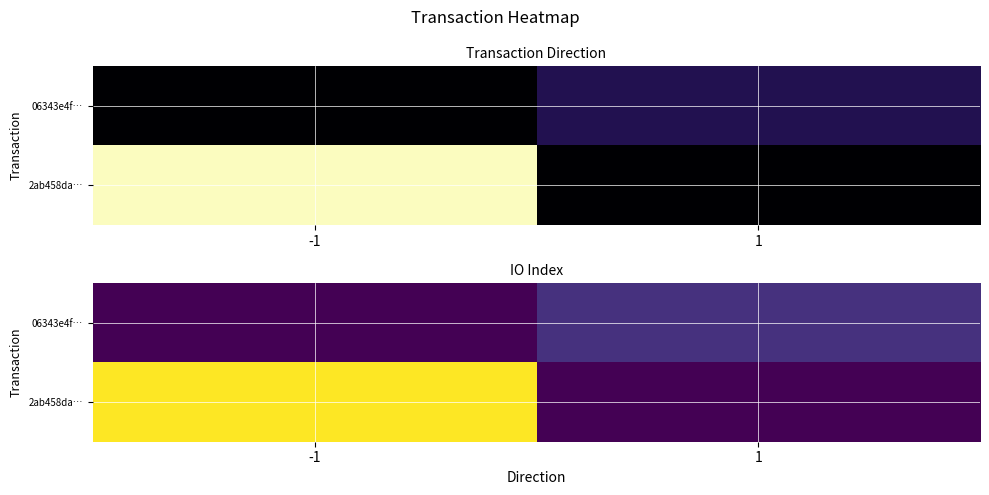

At how many categories does at least one series exceed 3?

1